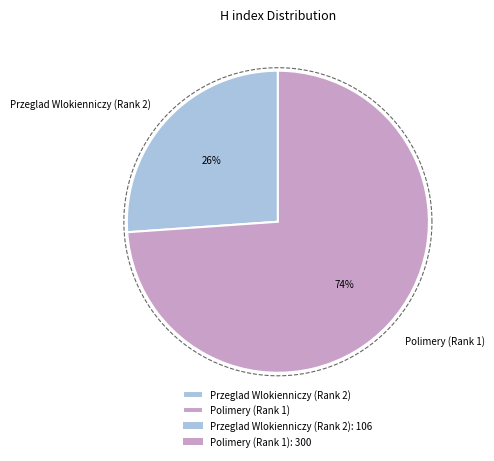

The Polimery (Rank 1) slice represents 74% of the pie. True or false?

True